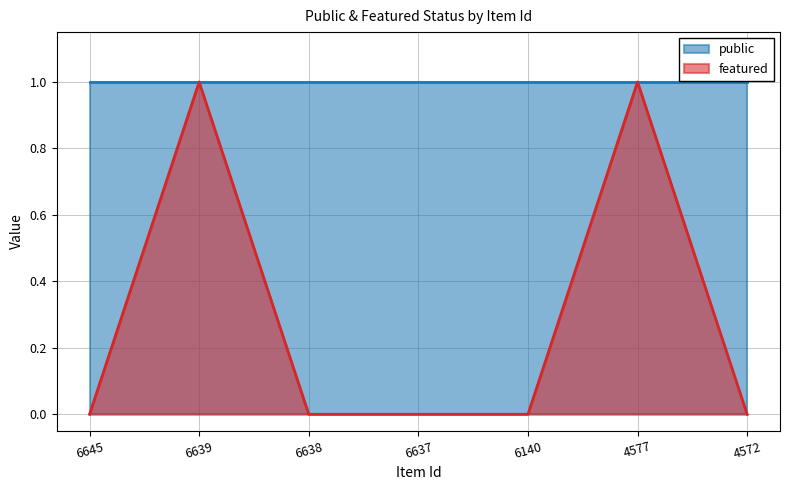

True or false: the data has more than 0 interior local peaks.

True